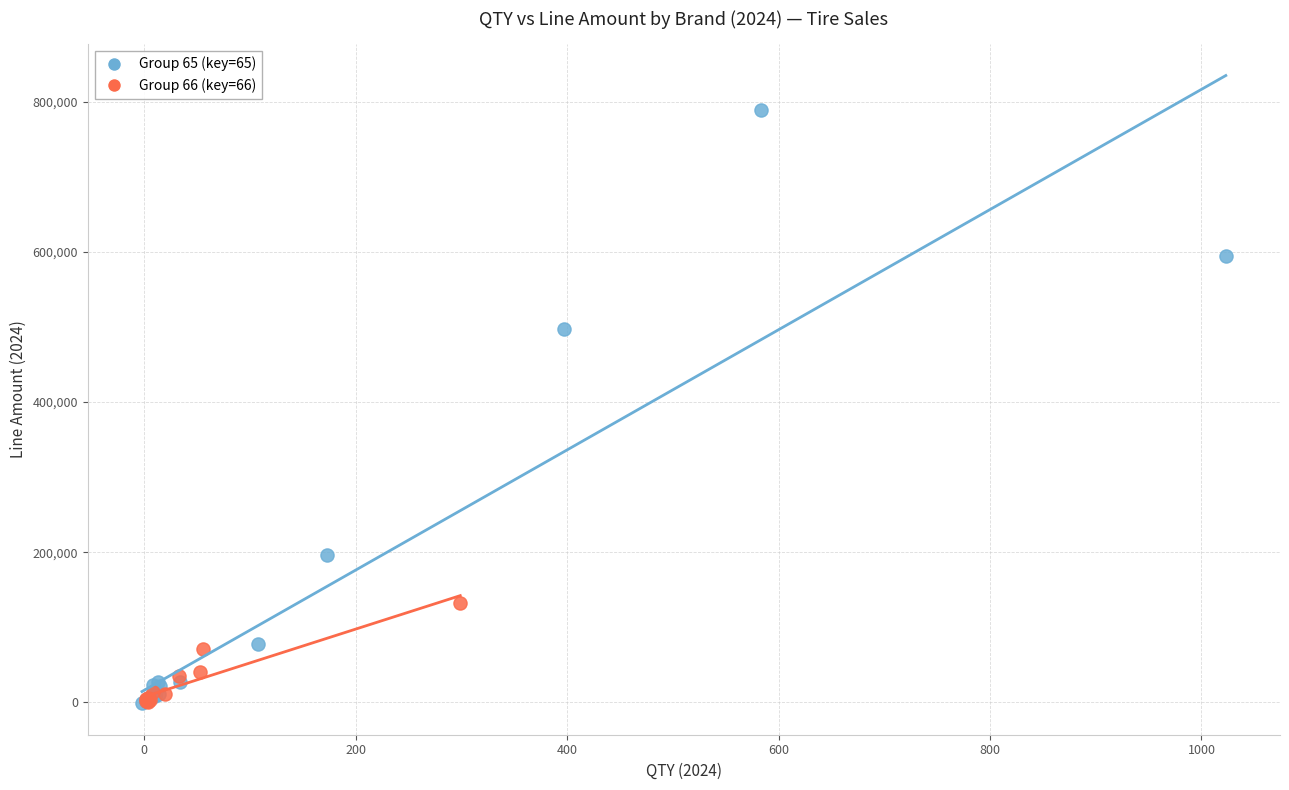

What are all the series names shown in the legend?

Group 65 (key=65), Group 66 (key=66)